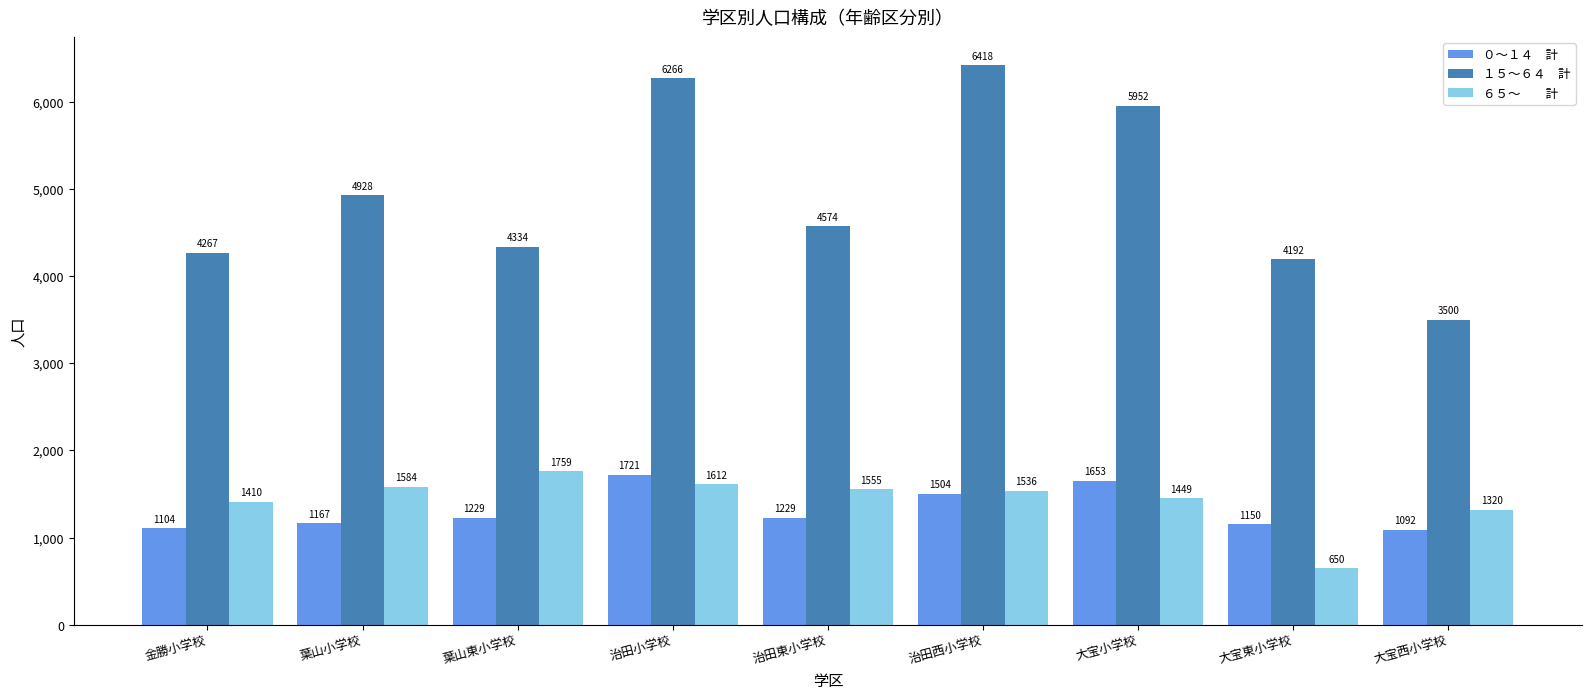

What is the total value across all series at 治田西小学校?

9458